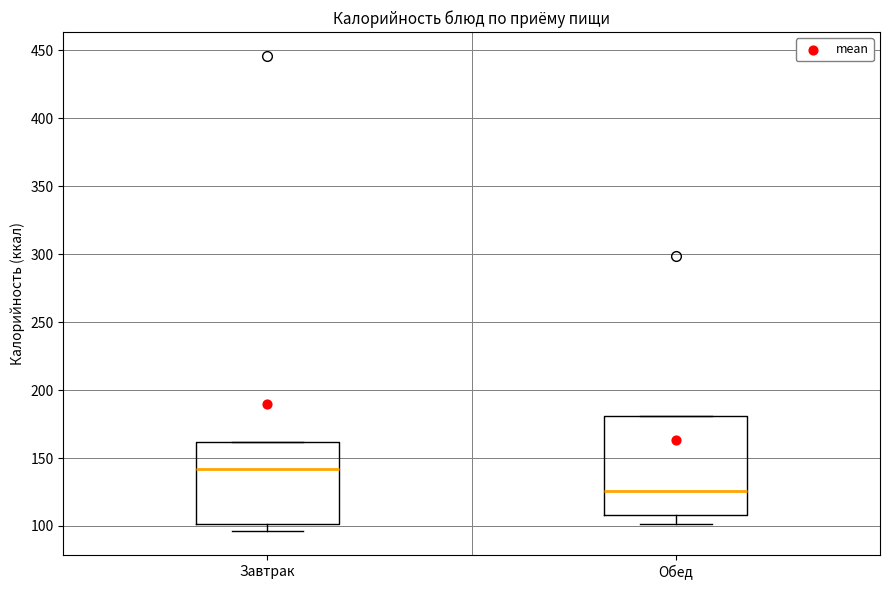

Comparing the boxes themselves (not the whiskers), which one is the tallest?

Обед